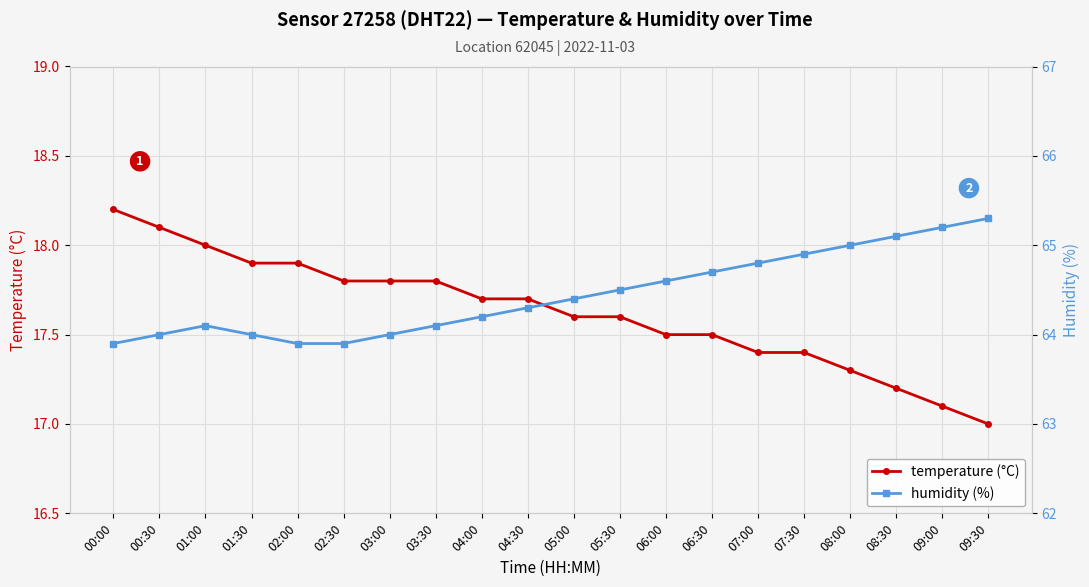

Between 01:00 and 06:30, which series saw the biggest shift?

humidity (%)